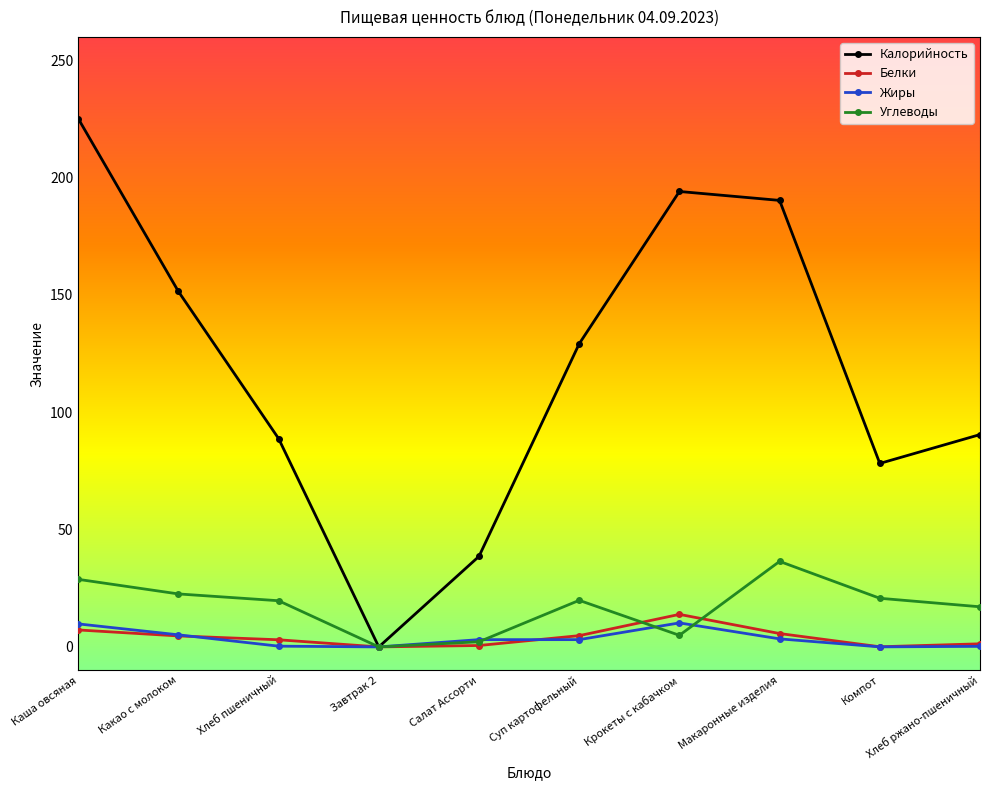

Which series has the widest spread of values?

Калорийность